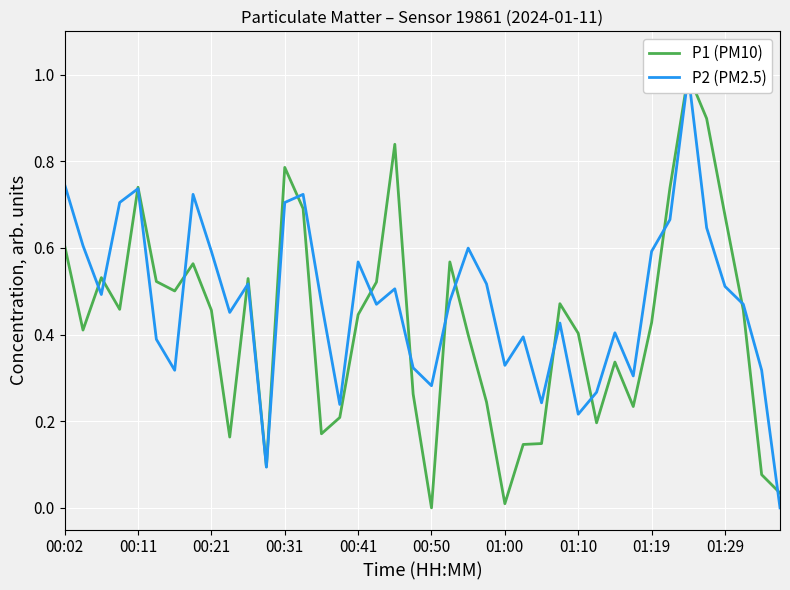

What is the value of the P1 (PM10) point at the 36th from the left?

0.9